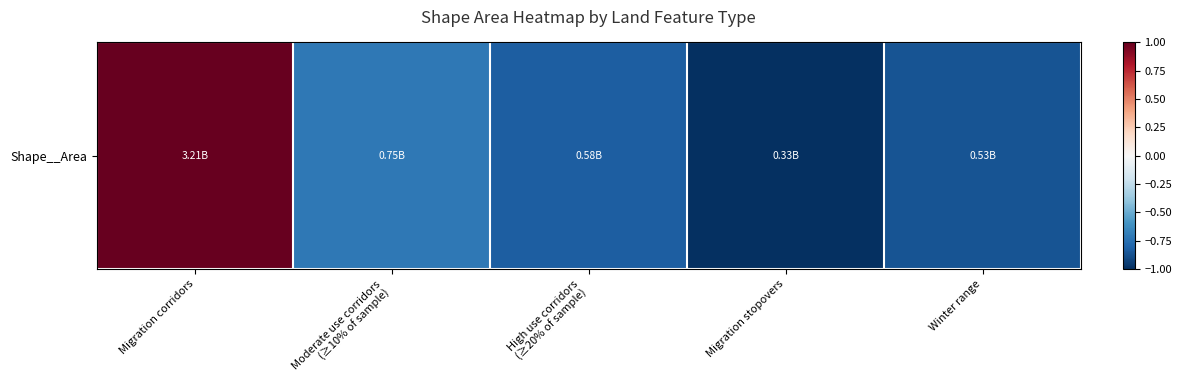

List the labels in order of value, largest first.

Migration corridors, Moderate use corridors
(≥10% of sample), High use corridors
(≥20% of sample), Winter range, Migration stopovers